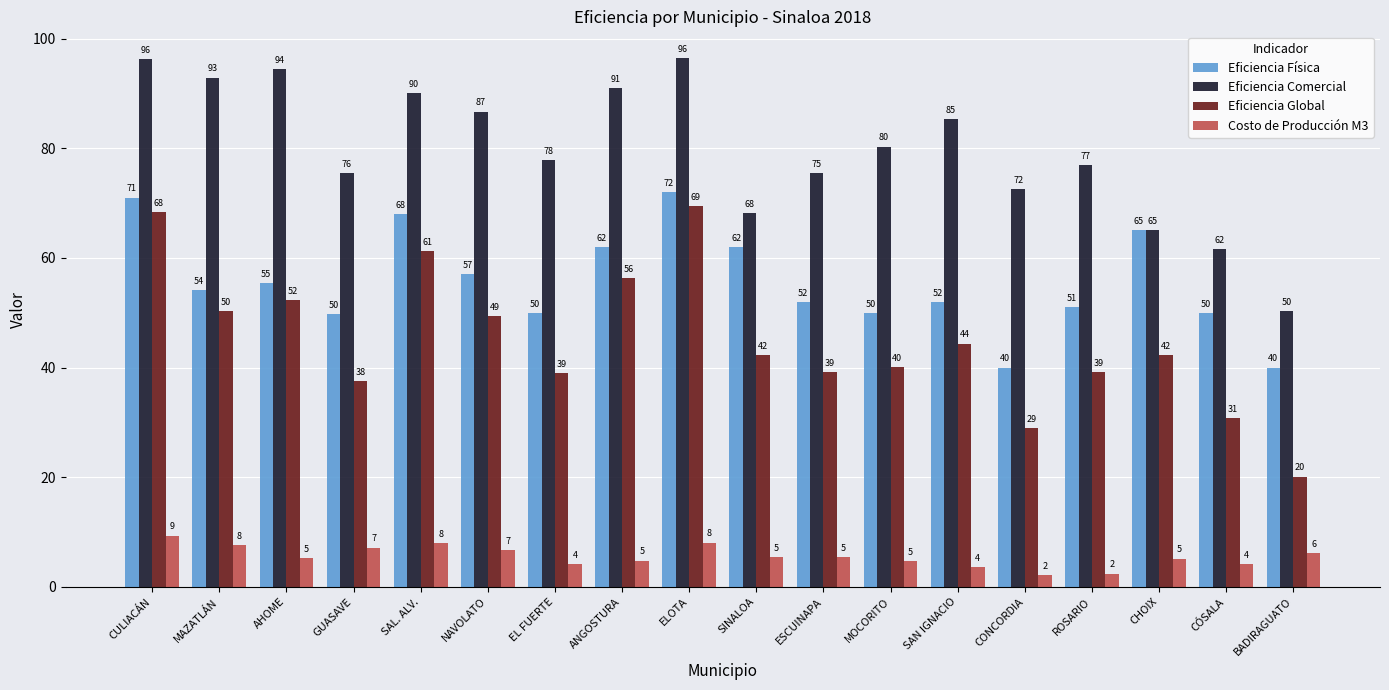

List the series in order of their peak value, lowest first.

Costo de Producción M3, Eficiencia Global, Eficiencia Física, Eficiencia Comercial